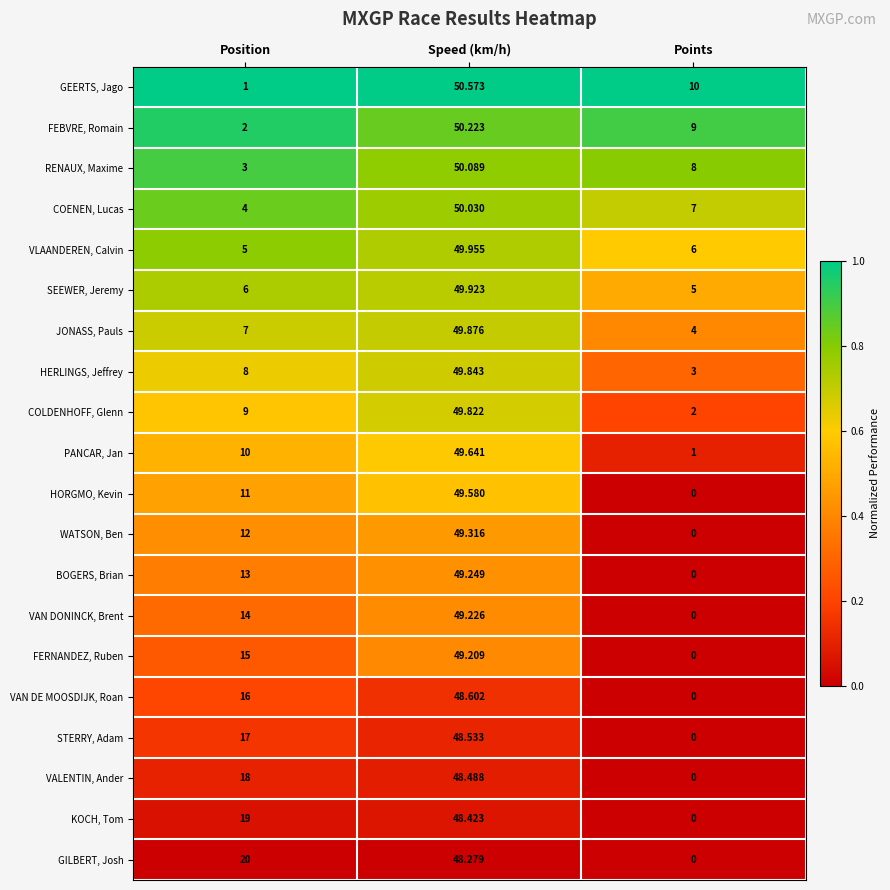

Between Position and Points, which series saw the biggest shift?

GILBERT, Josh